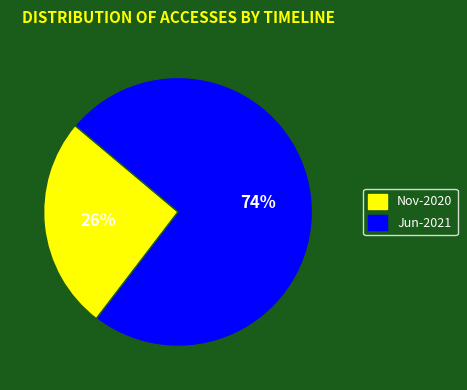

To the nearest percent, what is the average slice percentage?

50%